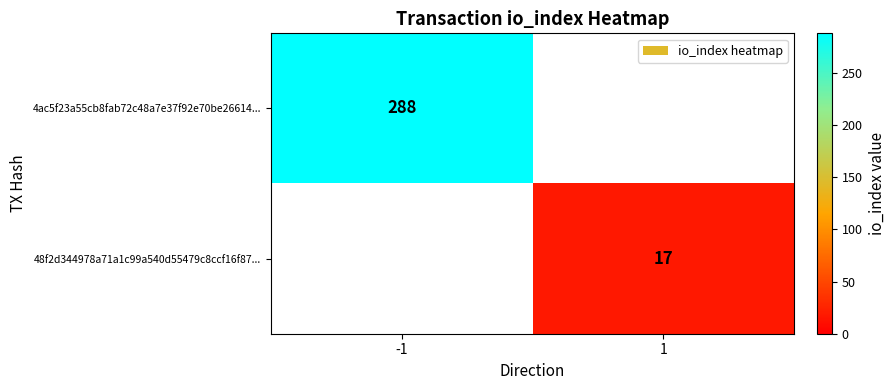

Is the value of 4ac5f23a55cb8fab72c48a7e37f92e70be26614... at -1 greater than the value of 48f2d344978a71a1c99a540d55479c8ccf16f87... at 1?

Yes